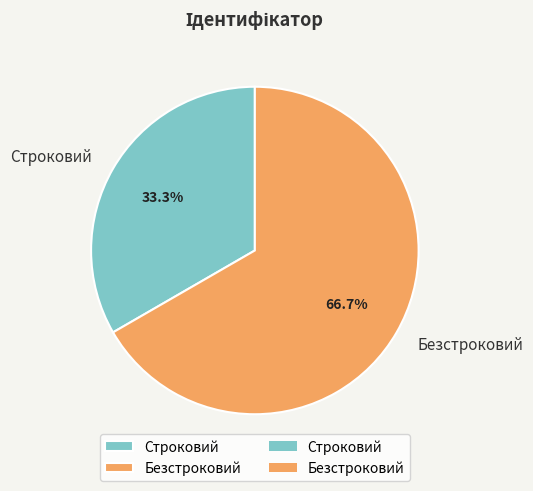

Which slice is the largest?

Безстроковий